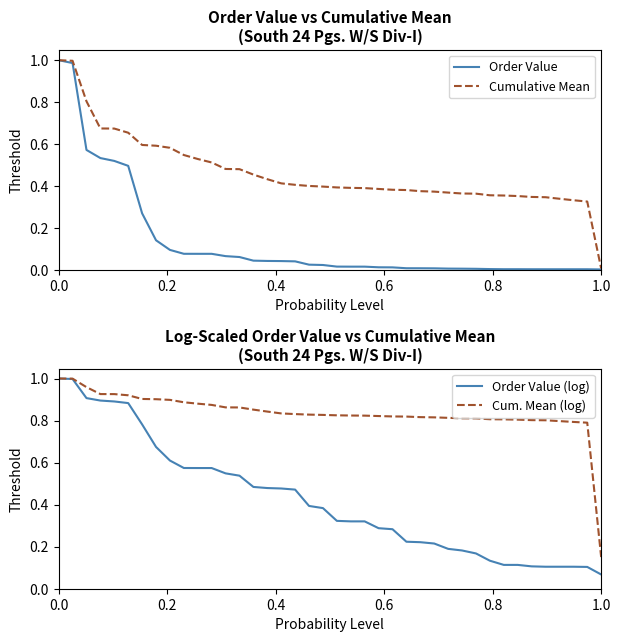

What is the value of the Cumulative Mean point at the 30th from the left?

0.4